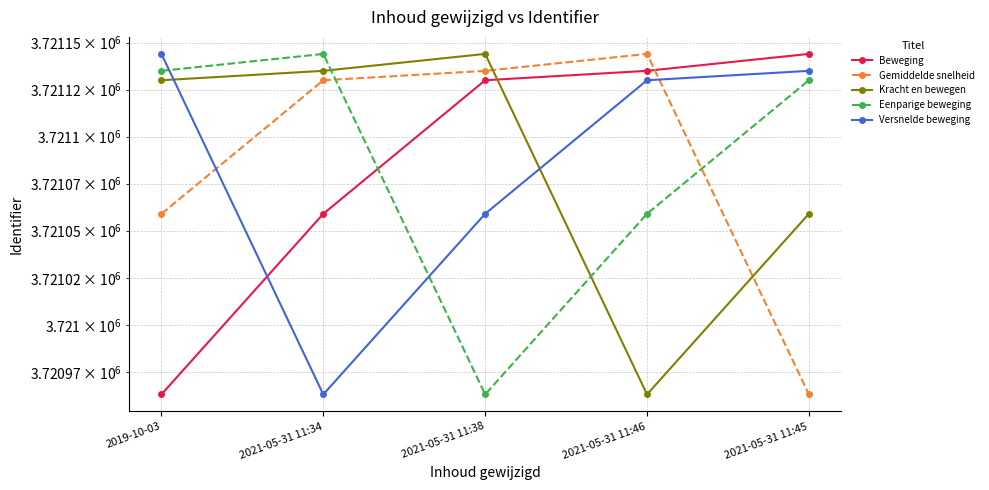

How many times do Eenparige beweging and Versnelde beweging cross each other?

2